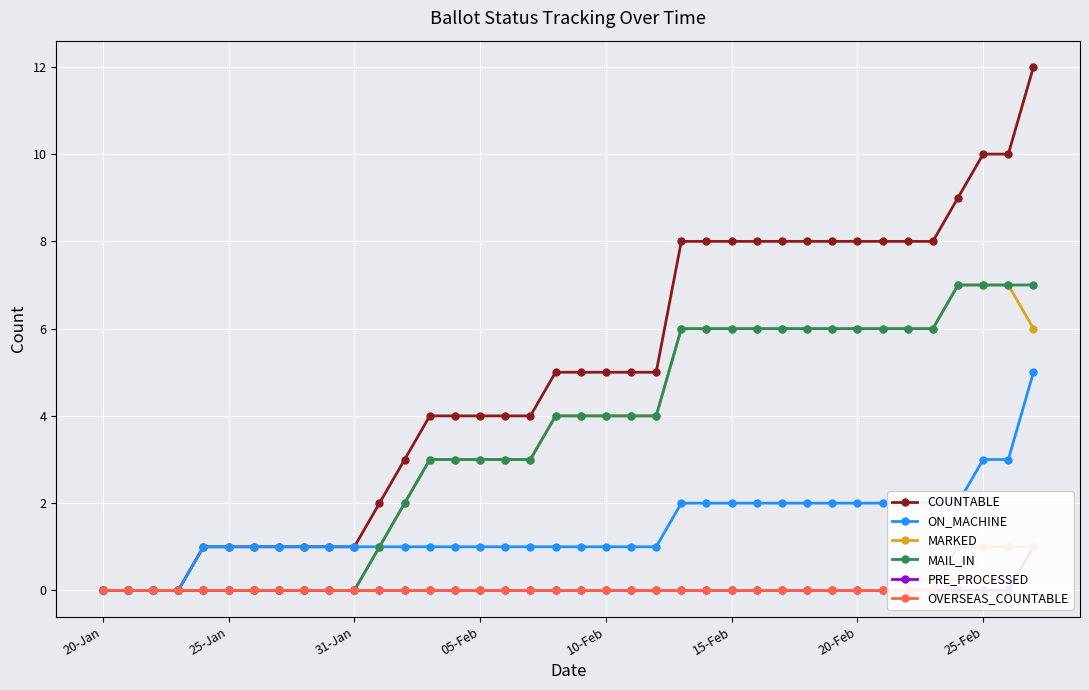

True or false: ON_MACHINE has a value of -2 at 25-Jan.

False